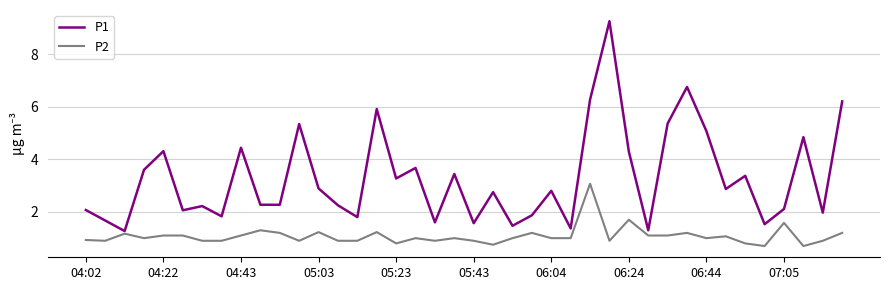

What is the average value of the P1 series?

3.3